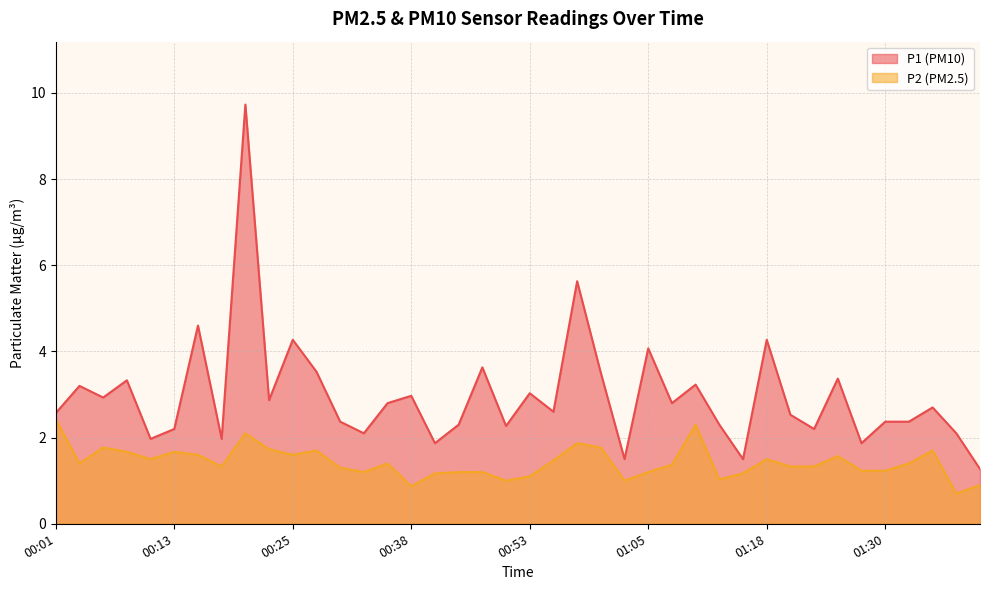

How many lines are shown in the chart?

2